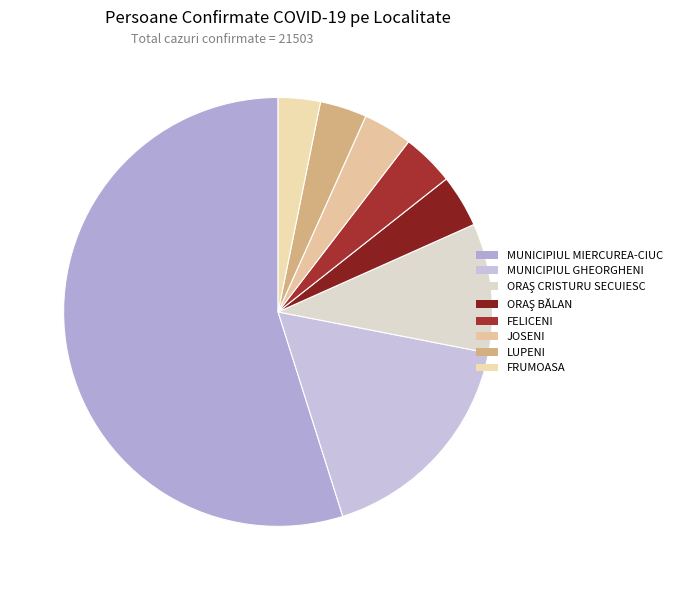

Which slice is the smallest?

FRUMOASA